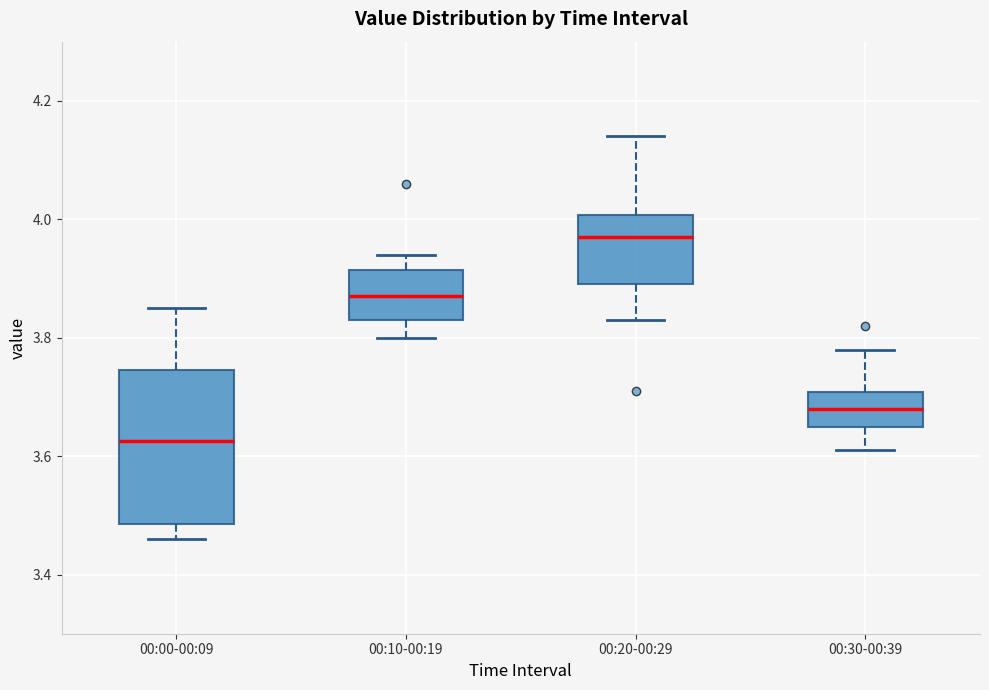

Which box's median line is the lowest?

00:00-00:09